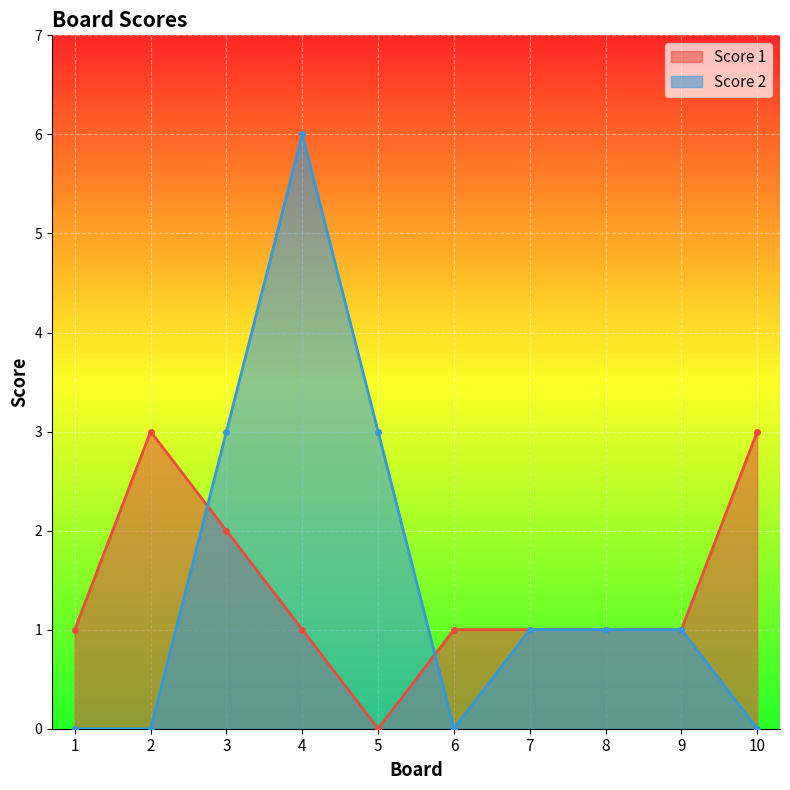

Which series has the largest total across all categories?

Score 2